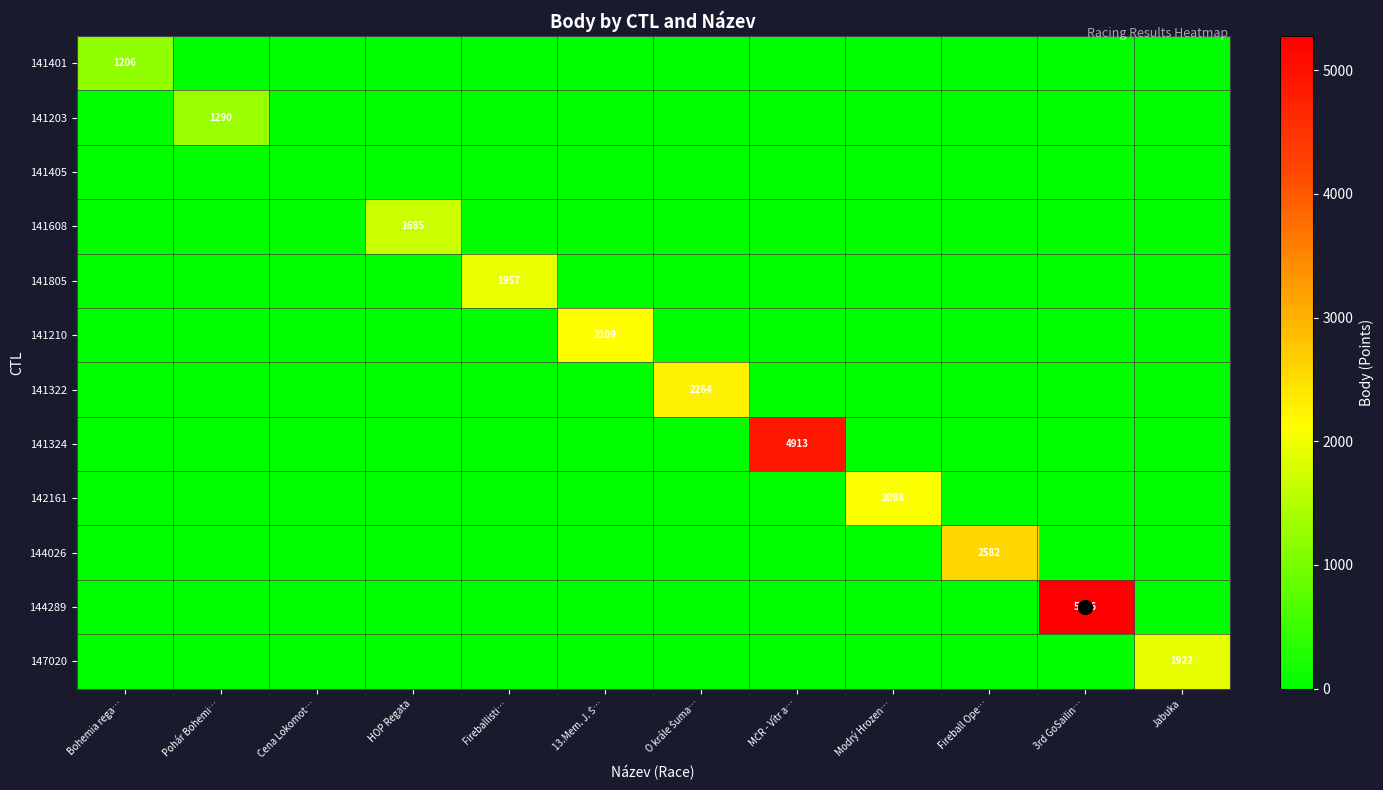

What is the average value of the 141401 series?

100